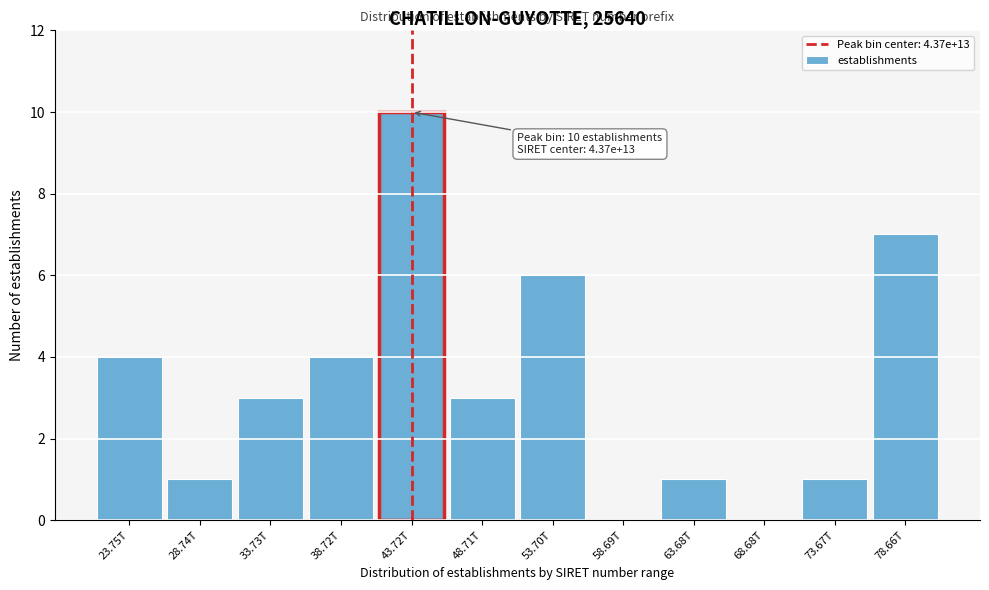

Reading right to left, list all the values displayed in this chart.

78.66T=7	73.67T=1	68.68T=0	63.68T=1	58.69T=0	53.70T=6	48.71T=3	43.72T=10	38.72T=4	33.73T=3	28.74T=1	23.75T=4